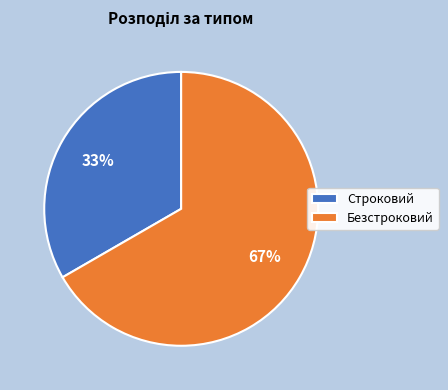

Count the number of slices in the pie.

2